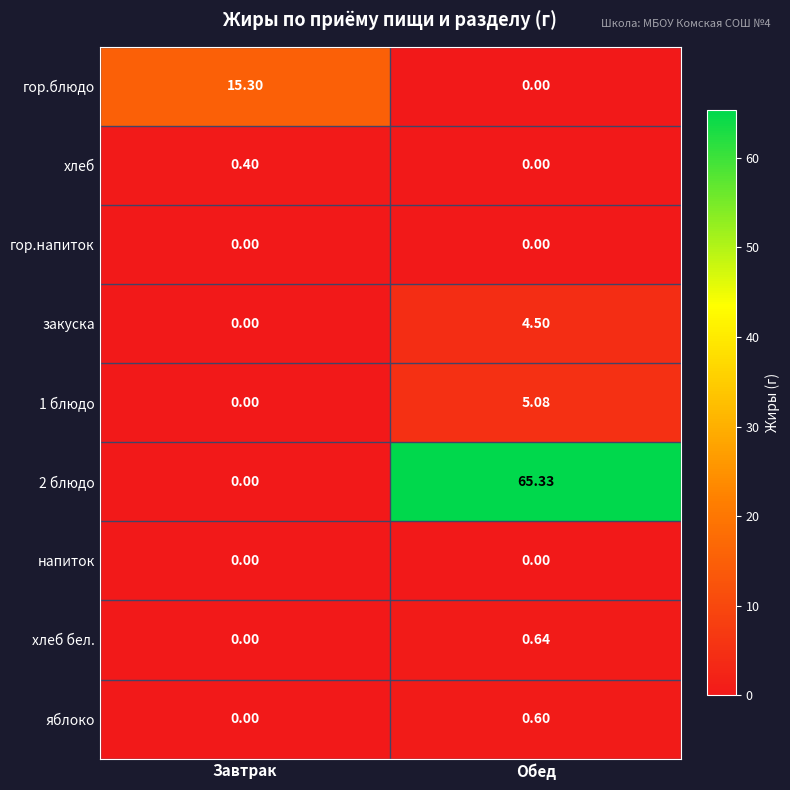

Which category has the highest value across all series?

Обед